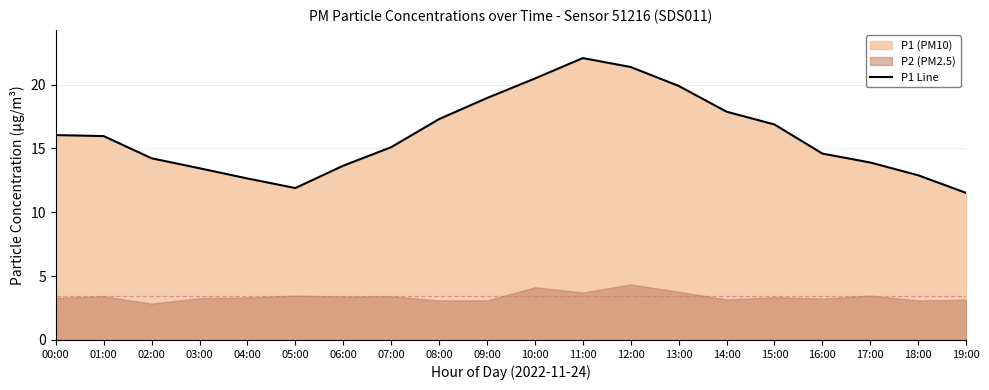

Reading right to left, what are all the values shown in this chart?

19:00=11.5	18:00=12.9	17:00=13.9	16:00=14.6	15:00=16.9	14:00=17.9	13:00=19.9	12:00=21.4	11:00=22.1	10:00=20.5	09:00=18.9	08:00=17.3	07:00=15.1	06:00=13.7	05:00=11.9	04:00=12.7	03:00=13.4	02:00=14.2	01:00=16.0	00:00=16.1